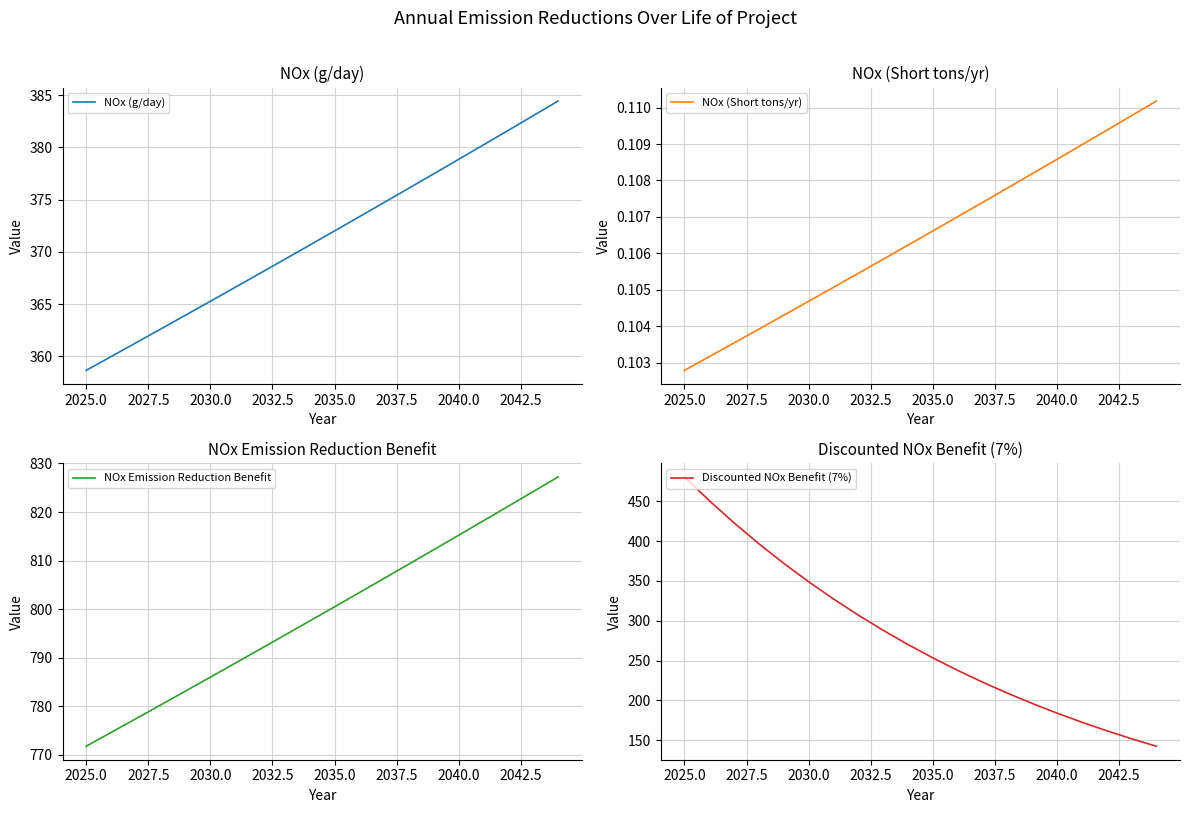

Reading left to right, list all the values displayed in this chart.

NOx (g/day): 358.7	360.0	361.3	362.6	363.9	365.3	366.6	367.9	369.3	370.6	372.0	373.4	374.7	376.1	377.5	378.9	380.2	381.6	383.0	384.4
NOx (Short tons/yr): 0.1	0.1	0.1	0.1	0.1	0.1	0.1	0.1	0.1	0.1	0.1	0.1	0.1	0.1	0.1	0.1	0.1	0.1	0.1	0.1
NOx Emission Reduction Benefit: 771.8	774.6	777.4	780.3	783.1	786.0	788.9	791.8	794.7	797.6	800.5	803.4	806.3	809.3	812.3	815.2	818.2	821.2	824.2	827.2
Discounted NOx Benefit (7%): 480.6	450.8	422.9	396.6	372.1	349.0	327.4	307.1	288.0	270.2	253.4	237.7	223.0	209.1	196.2	184.0	172.6	161.9	151.9	142.4